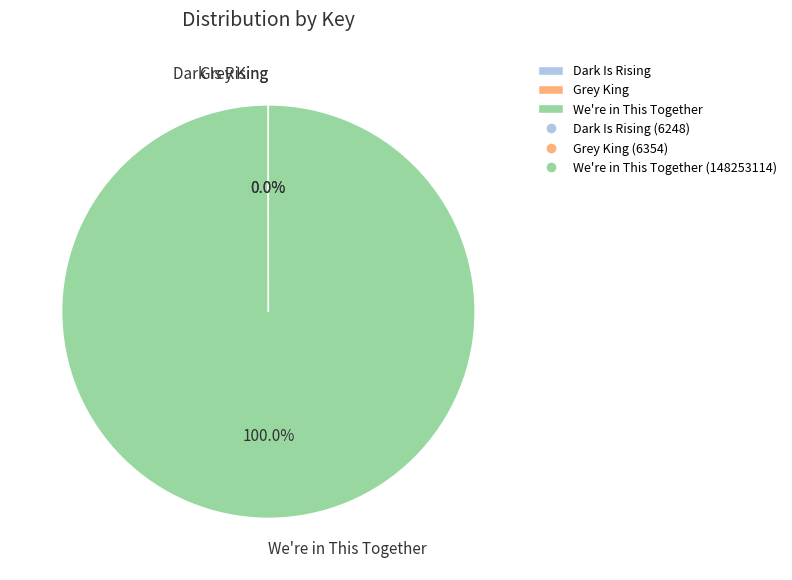

Is there a majority slice in this chart?

Yes